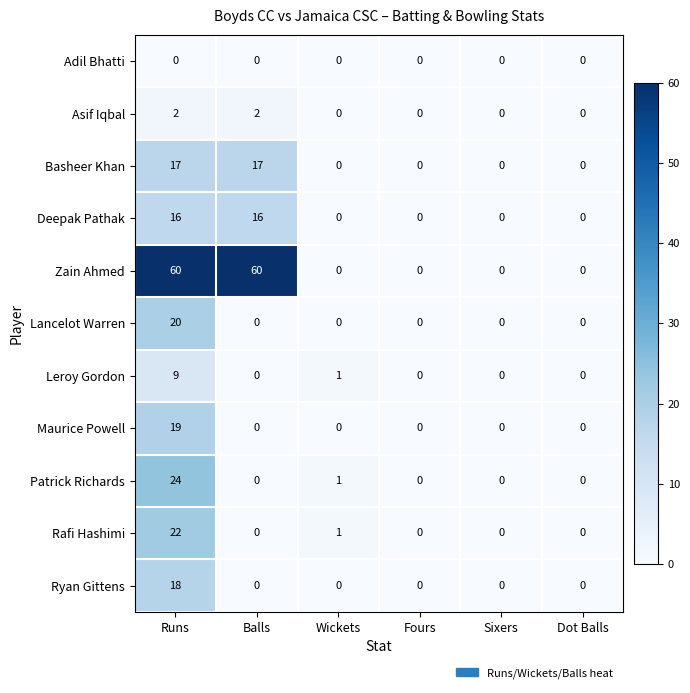

Rank the series at Runs from lowest to highest value.

Adil Bhatti, Asif Iqbal, Leroy Gordon, Deepak Pathak, Basheer Khan, Ryan Gittens, Maurice Powell, Lancelot Warren, Rafi Hashimi, Patrick Richards, Zain Ahmed